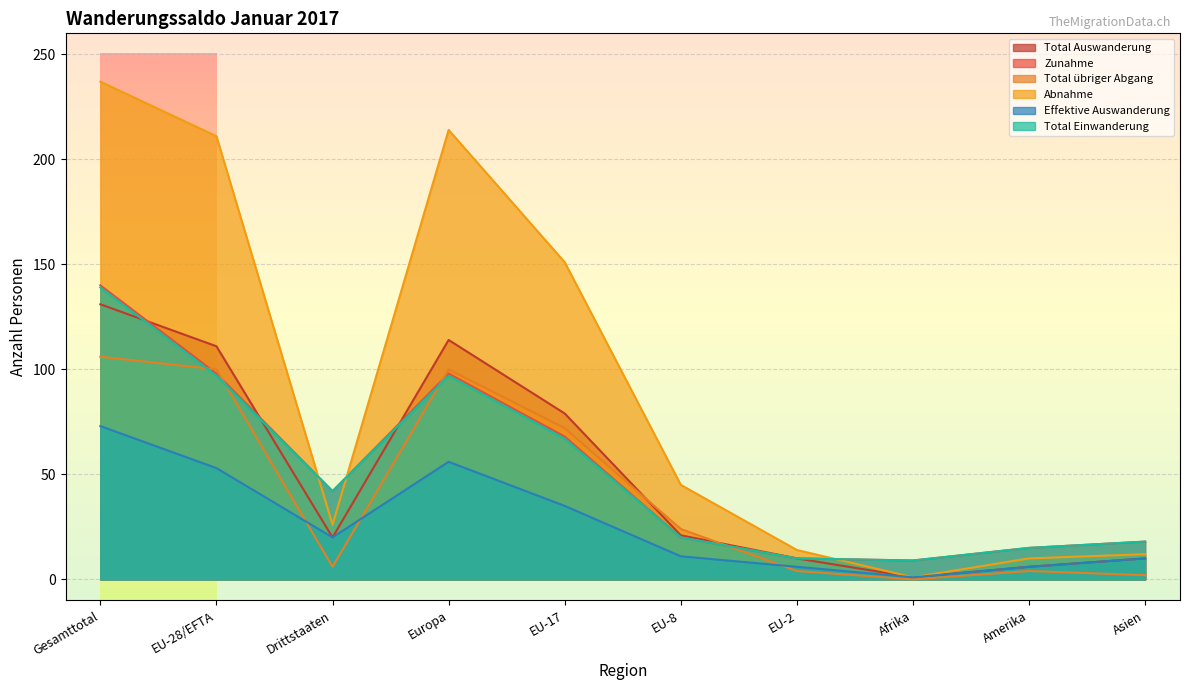

List the labels in order of Total Auswanderung value, smallest first.

Afrika, Amerika, EU-2, Asien, Drittstaaten, EU-8, EU-17, EU-28/EFTA, Europa, Gesamttotal